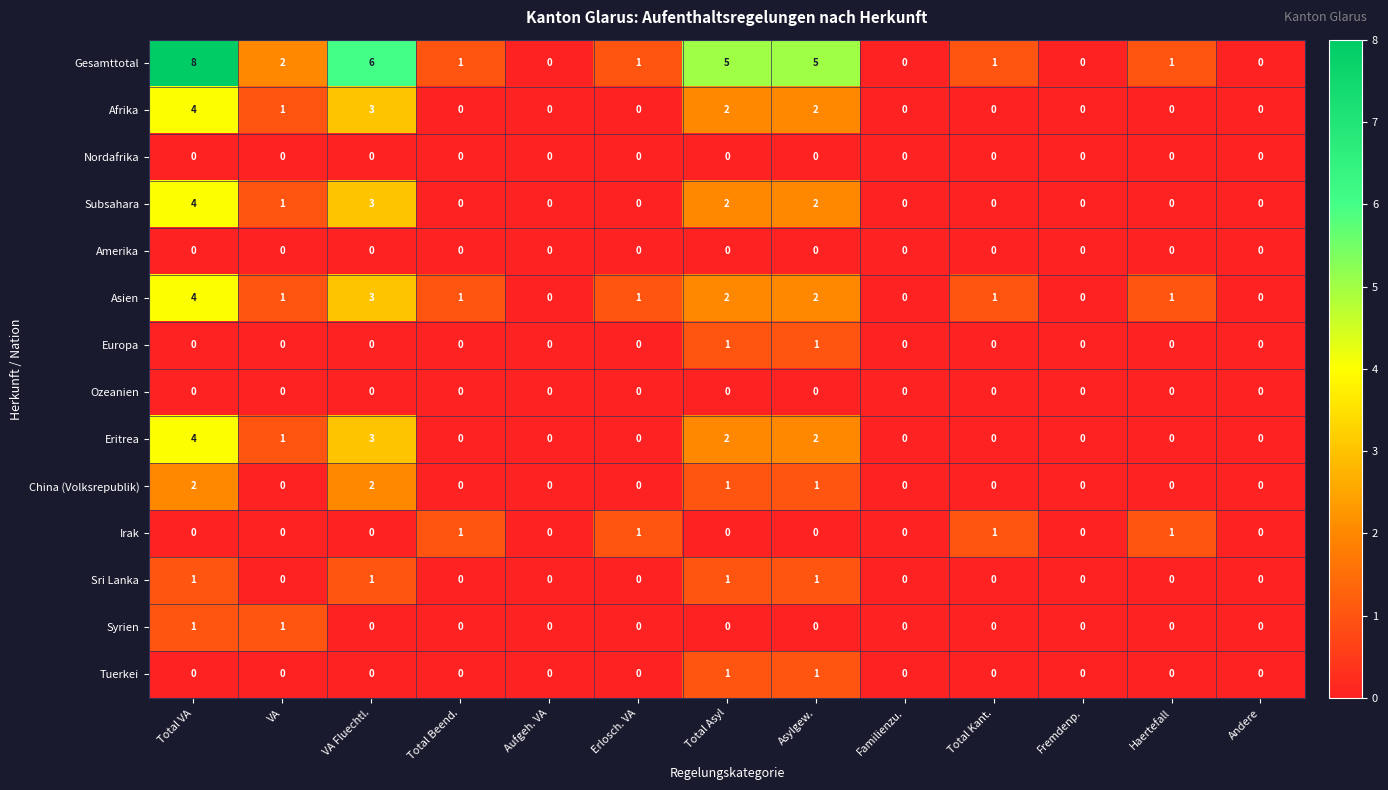

Is the value of Ozeanien at Andere greater than the value of Tuerkei at Total Asyl?

No